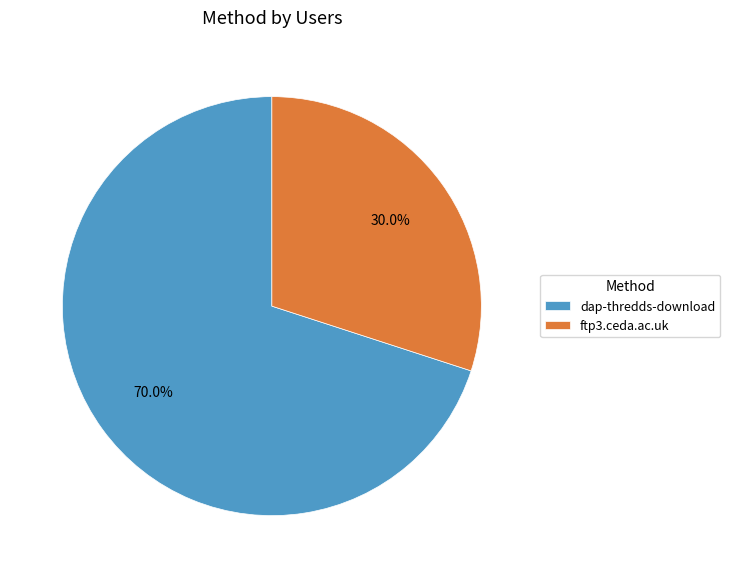

Which has a higher value, ftp3.ceda.ac.uk or dap-thredds-download?

dap-thredds-download